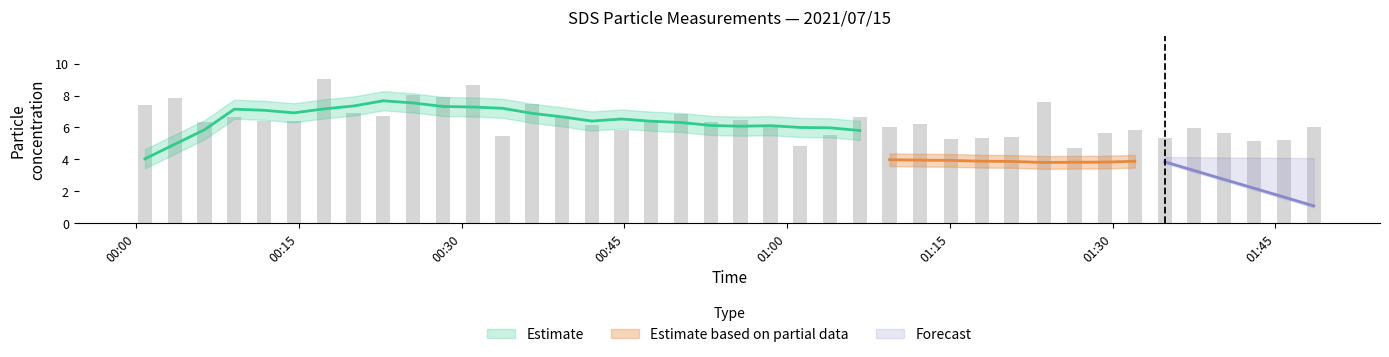

What is the difference between the highest and lowest values at 17?

2.2